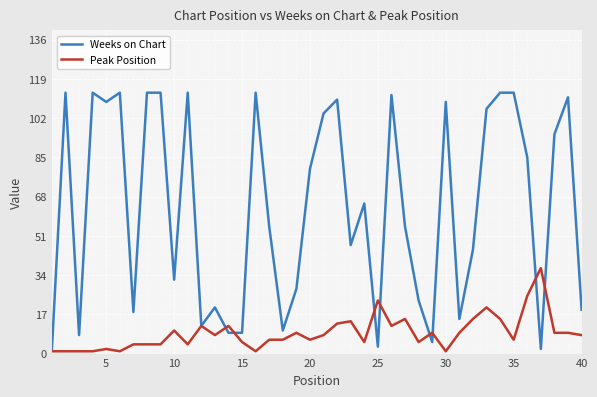

True or false: Weeks on Chart has more than 0 points higher than both neighbors.

True